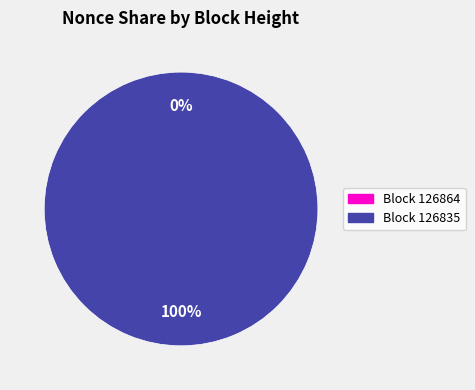

Rank the categories by value from highest to lowest.

126835, 126864